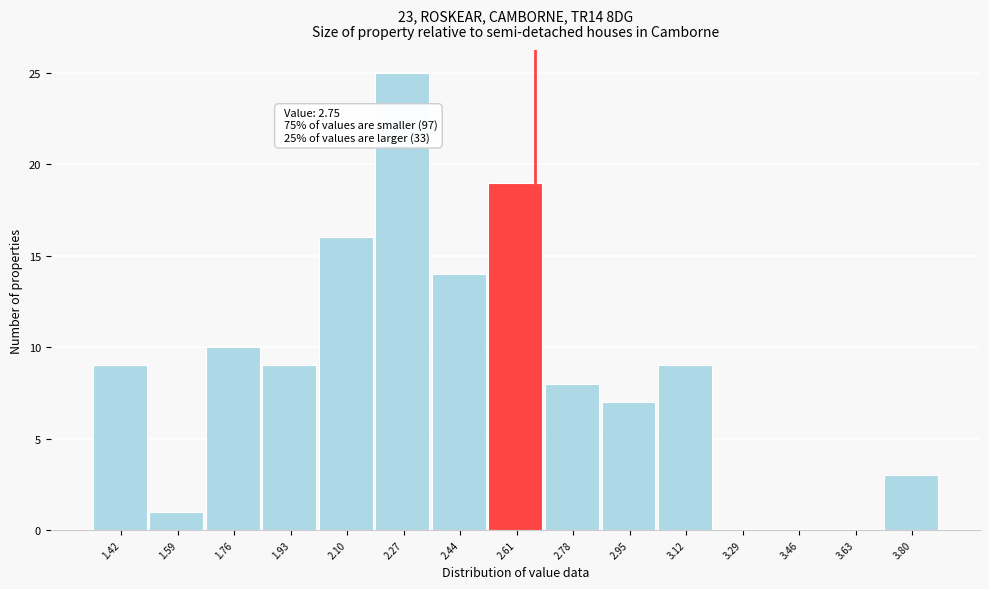

Reading right to left, what are all the values shown in this chart?

3.80=3	3.63=0	3.46=0	3.29=0	3.12=9	2.95=7	2.78=8	2.61=19	2.44=14	2.27=25	2.10=16	1.93=9	1.76=10	1.59=1	1.42=9